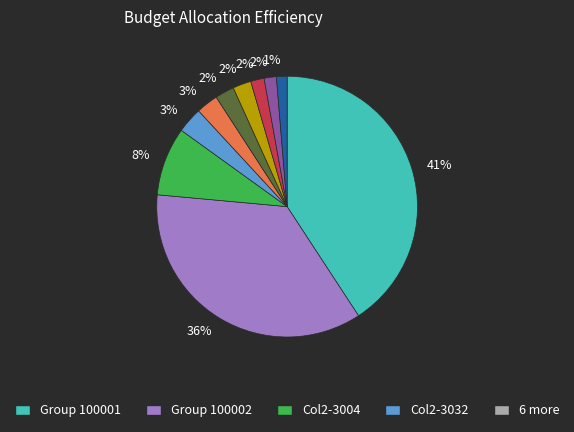

Is there a majority slice in this chart?

No